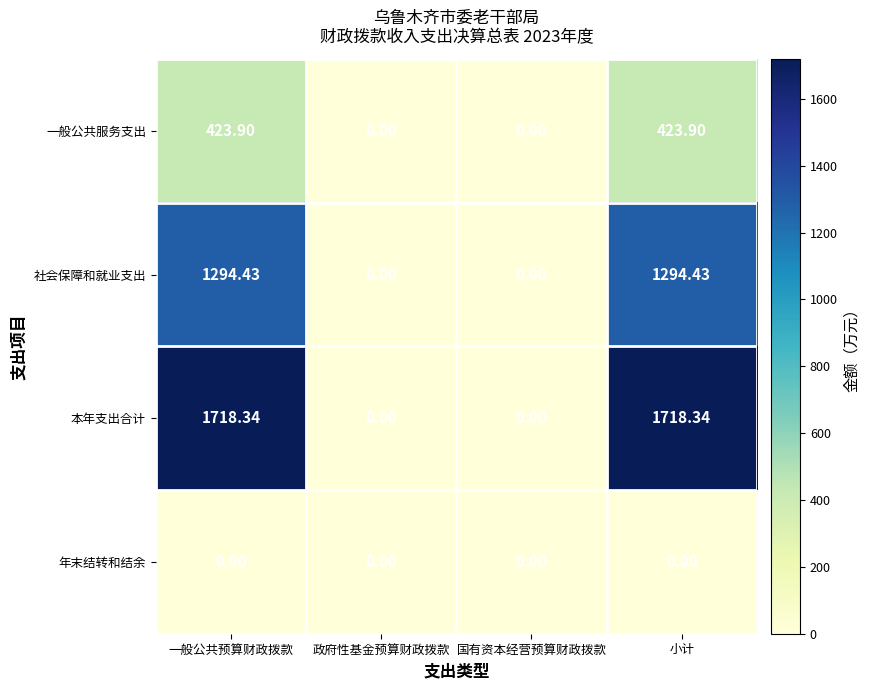

Which series has the largest range (max minus min)?

本年支出合计